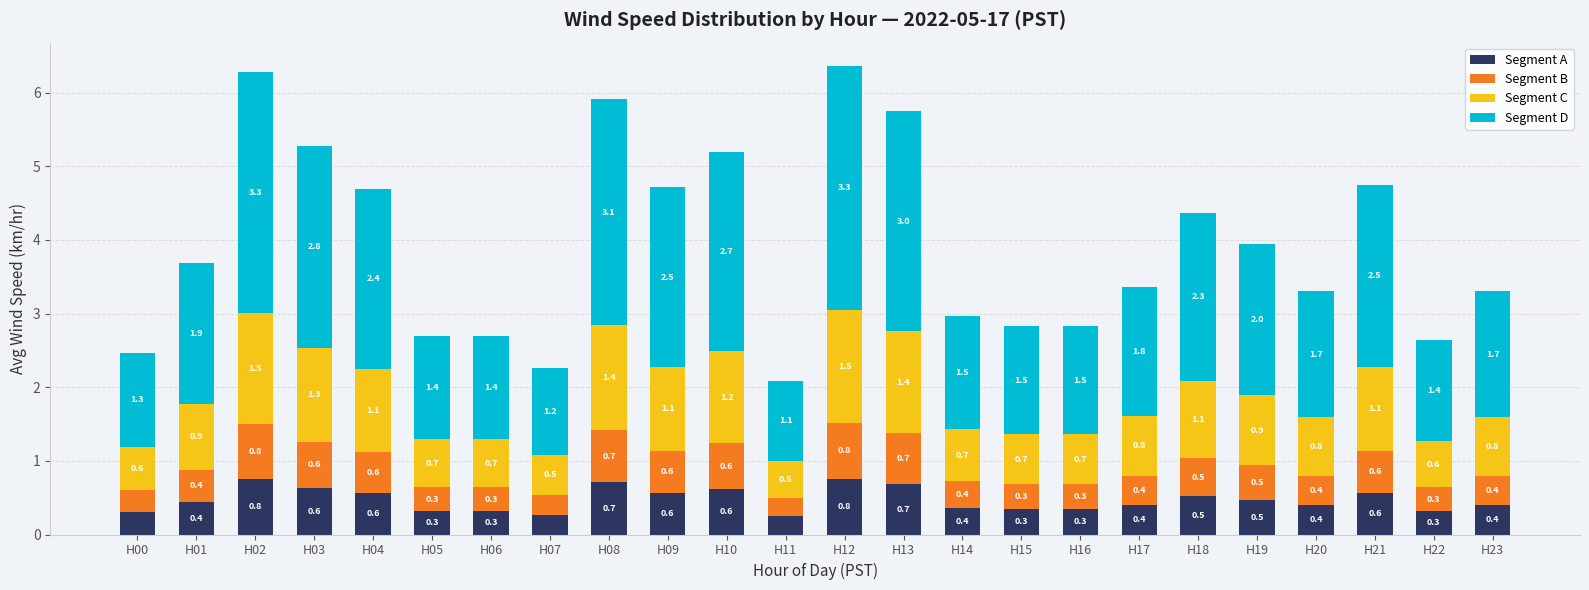

What is the highest value of the Segment A series?

0.8